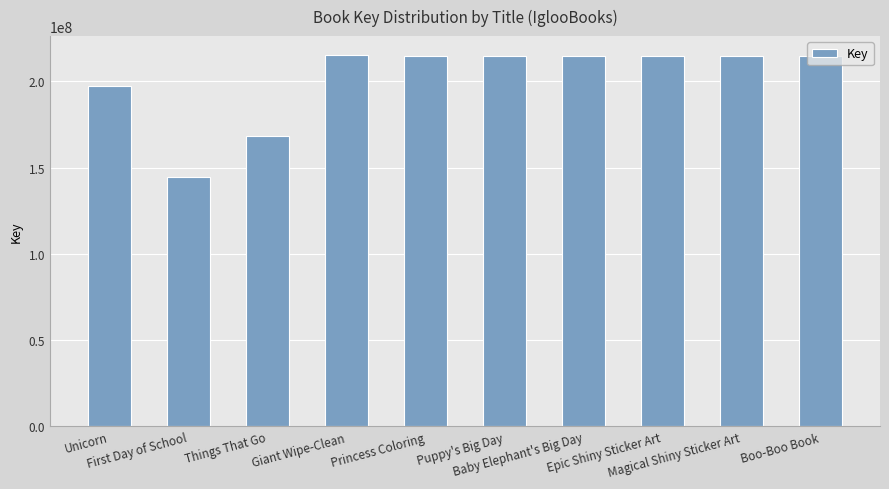

At which category does the chart reach its minimum across all series?

First Day of School